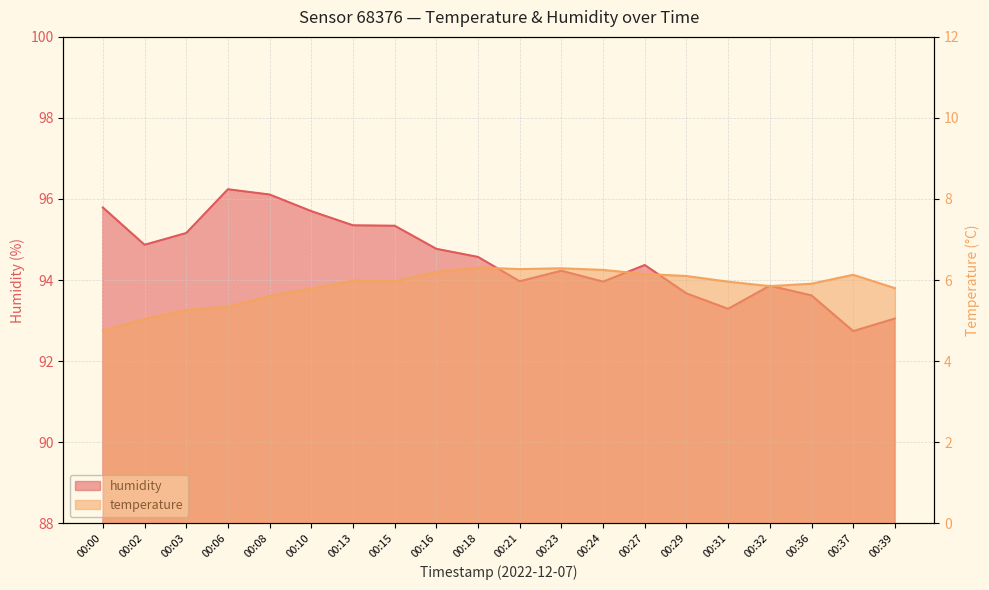

What is the difference between the highest and lowest values at 00:15?

89.4